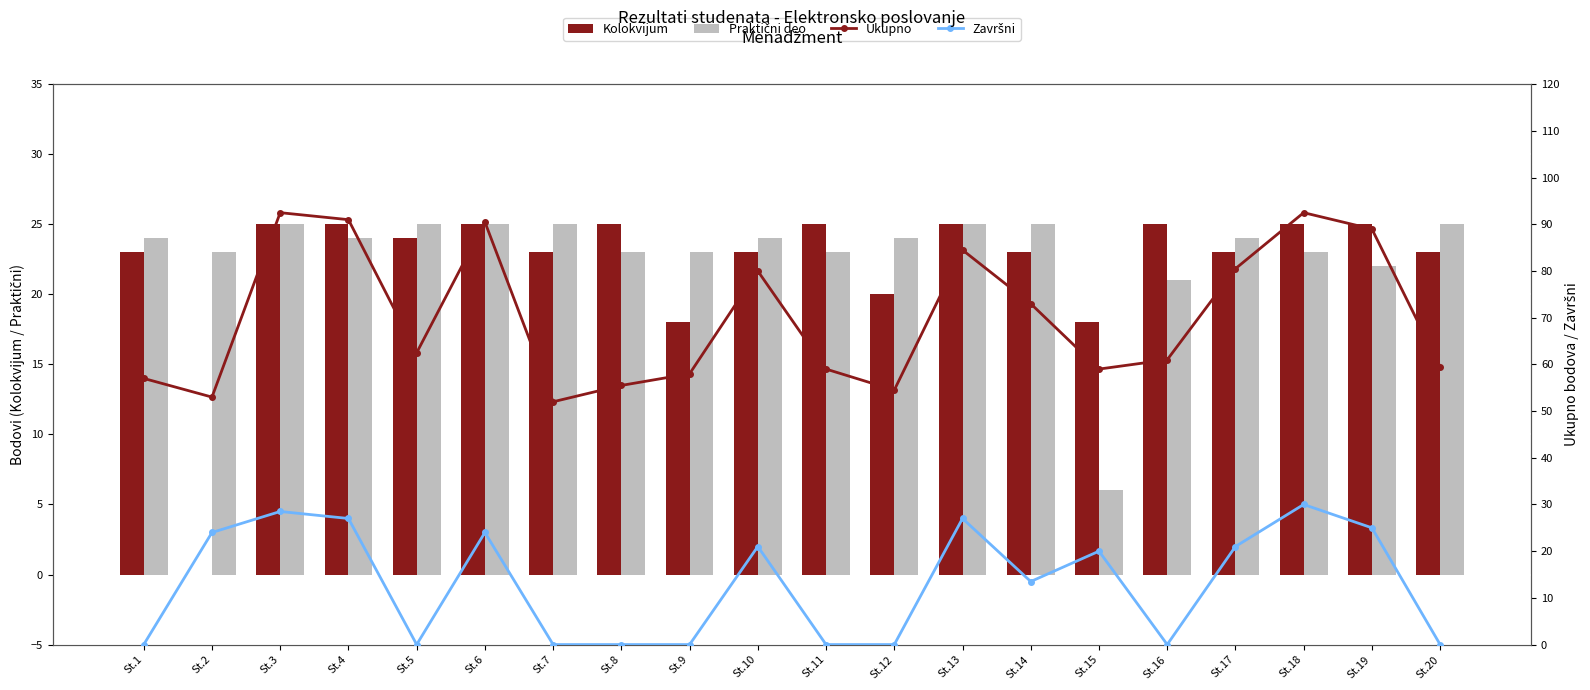

Which category has the lowest value across all series?

St.2